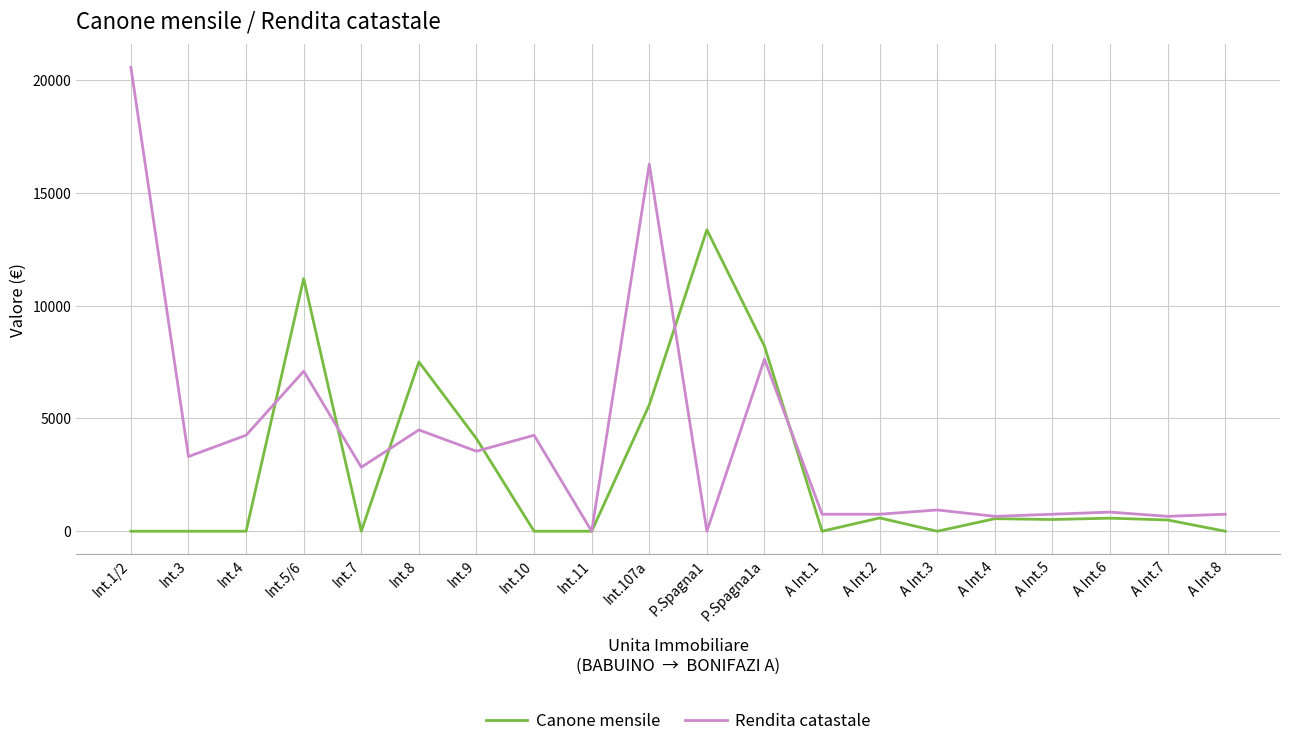

At which category is the sum across all series the highest?

Int.107a